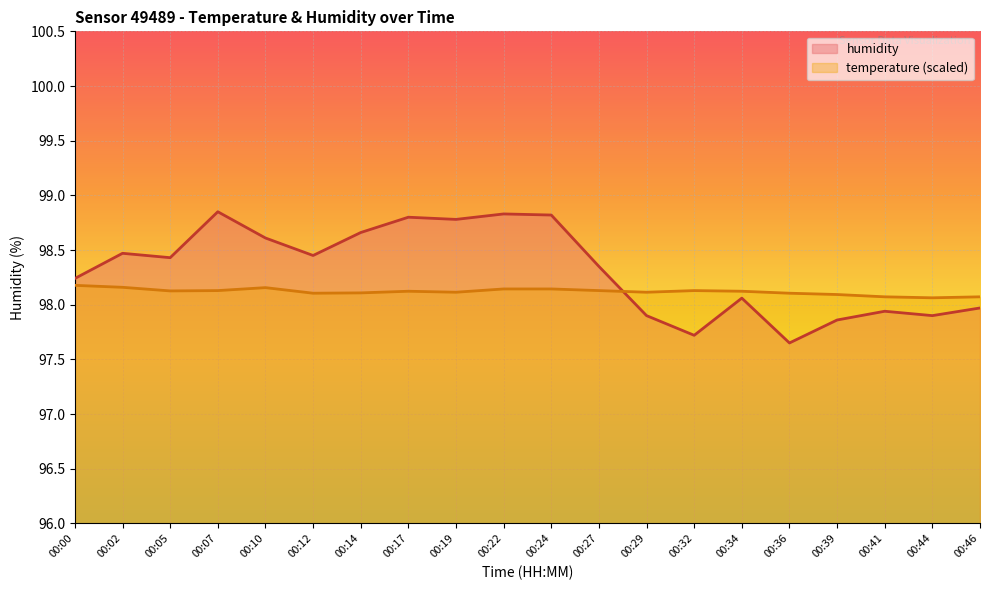

What is the difference between the maximum and minimum values?

1.2